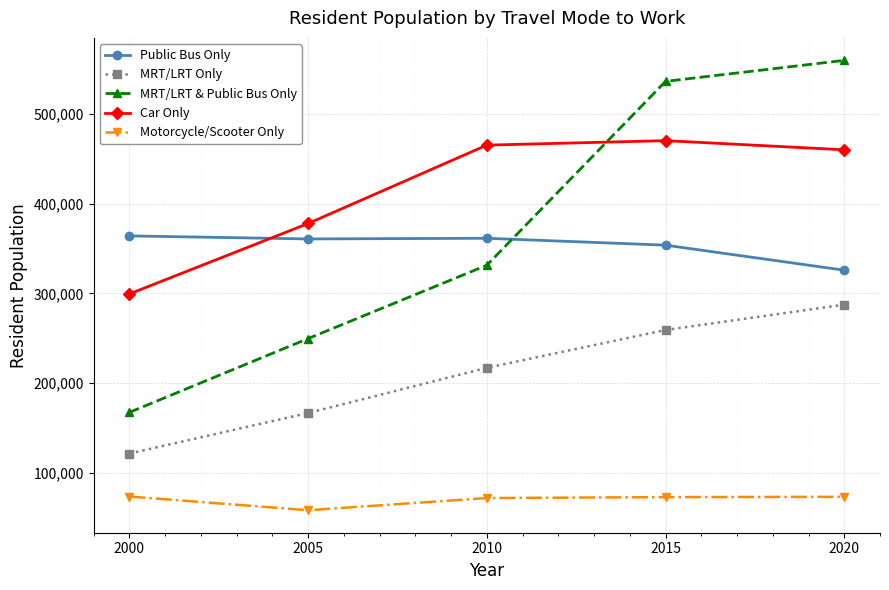

How many data points in Public Bus Only are less than 360571?

2